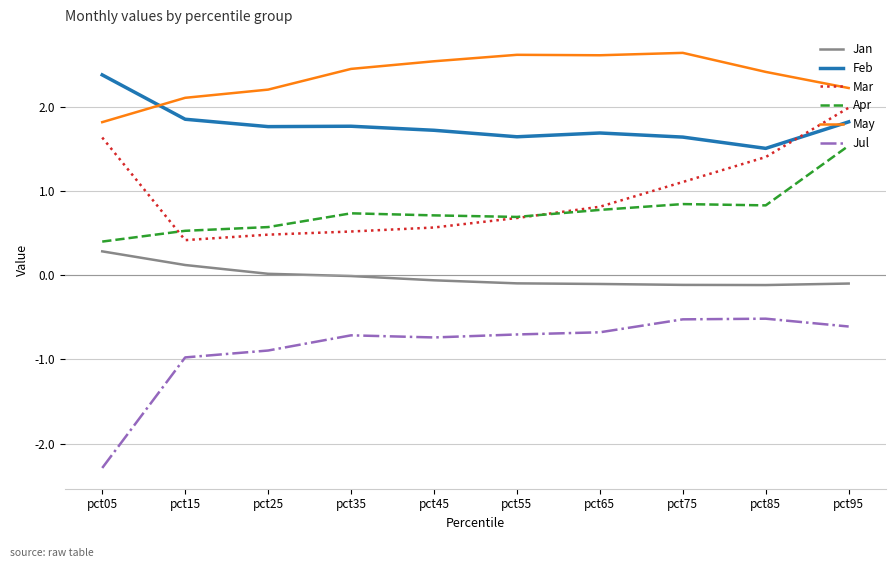

True or false: Mar and Feb intersect in this chart.

True